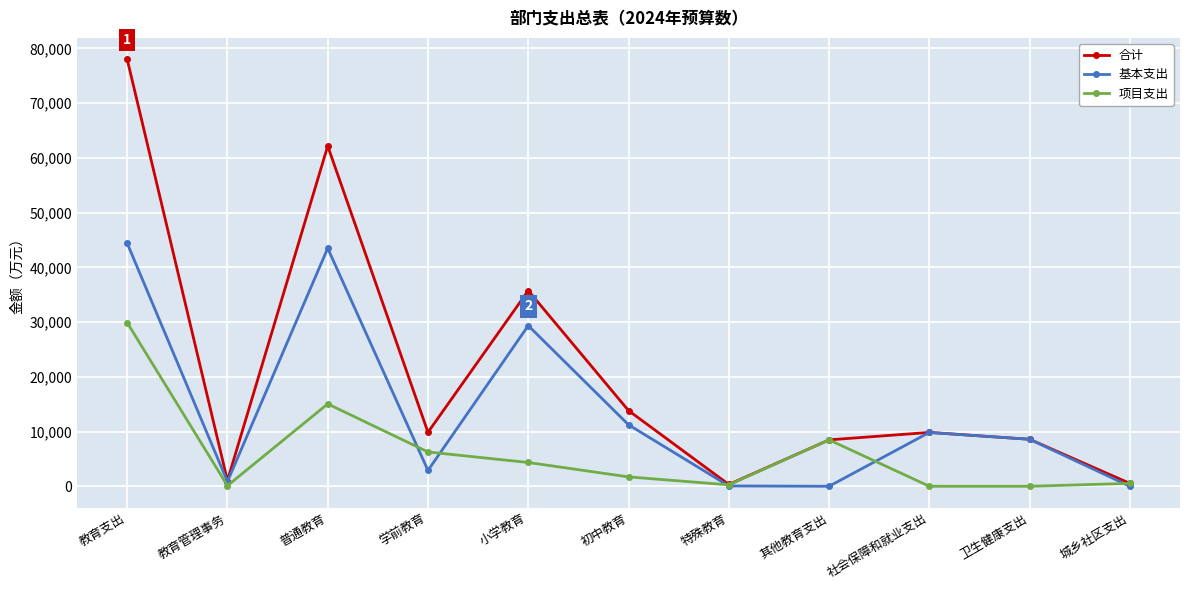

Rank the series at 小学教育 from lowest to highest value.

项目支出, 基本支出, 合计